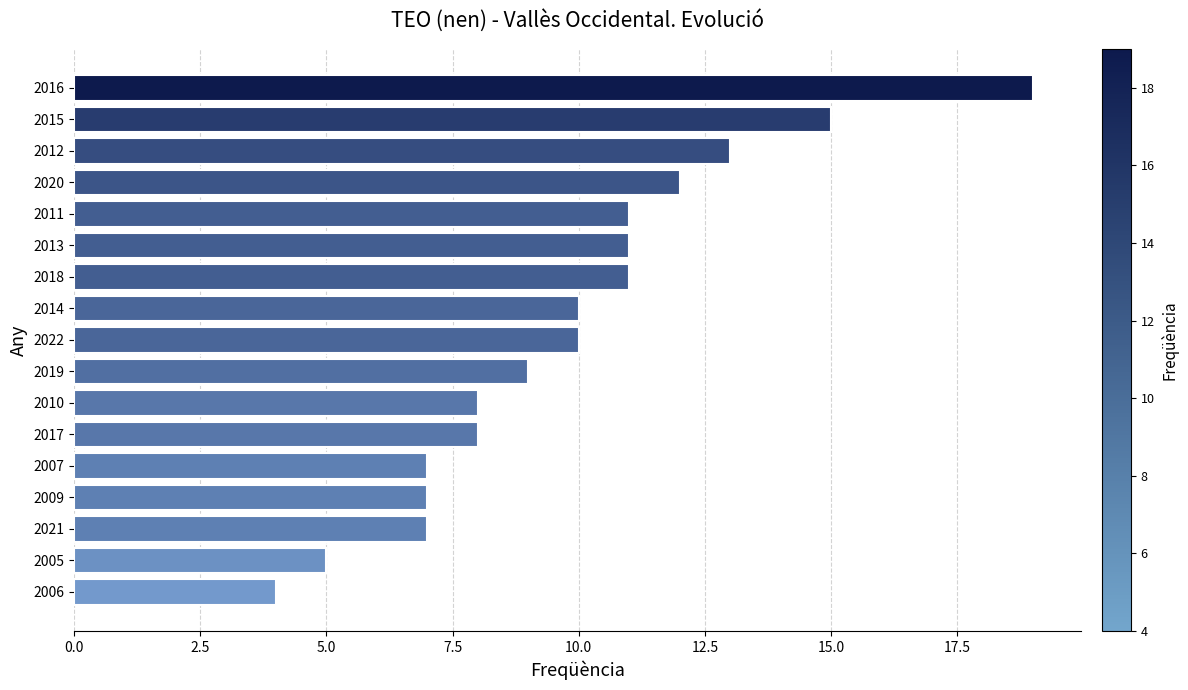

What is the smallest value displayed?

4